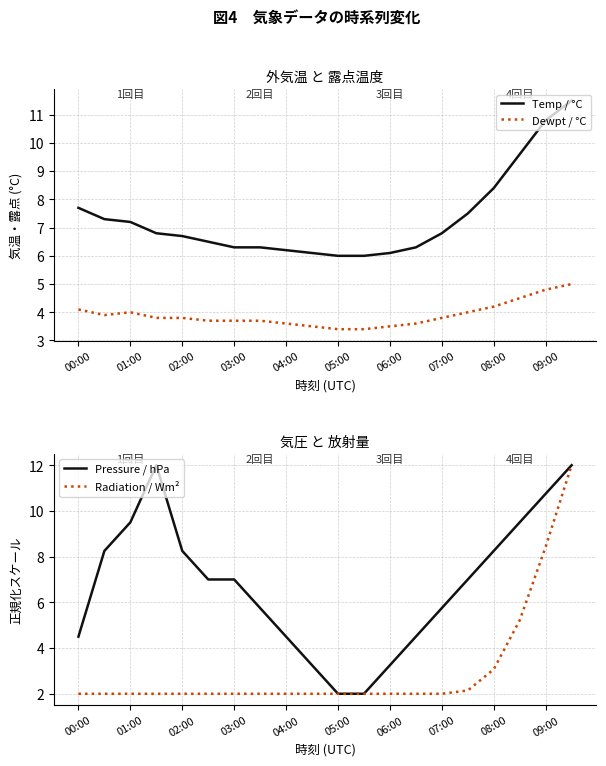

The value of Temp / °C at 06:00 is 2.3. True or false?

False